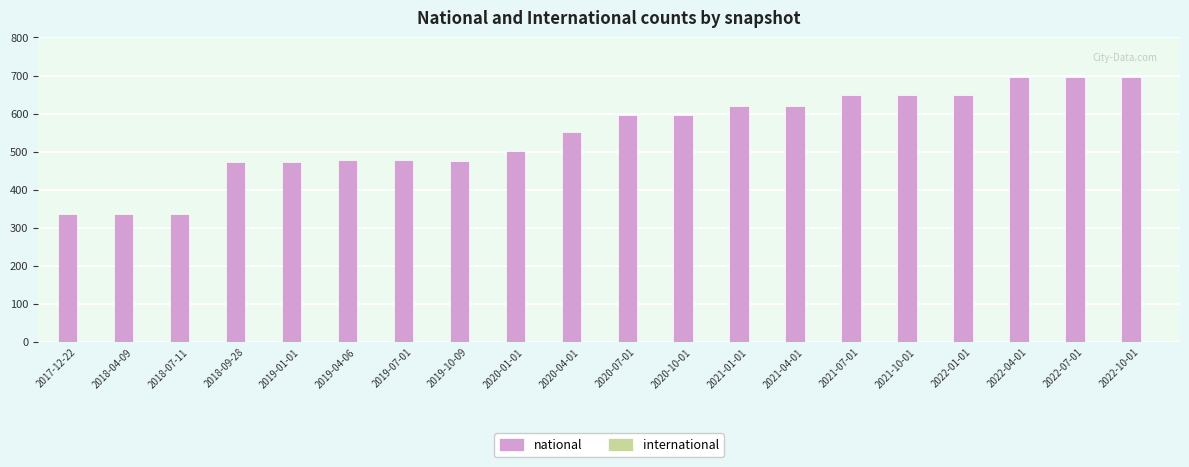

The value of national at 2022-04-01 is 251. True or false?

False